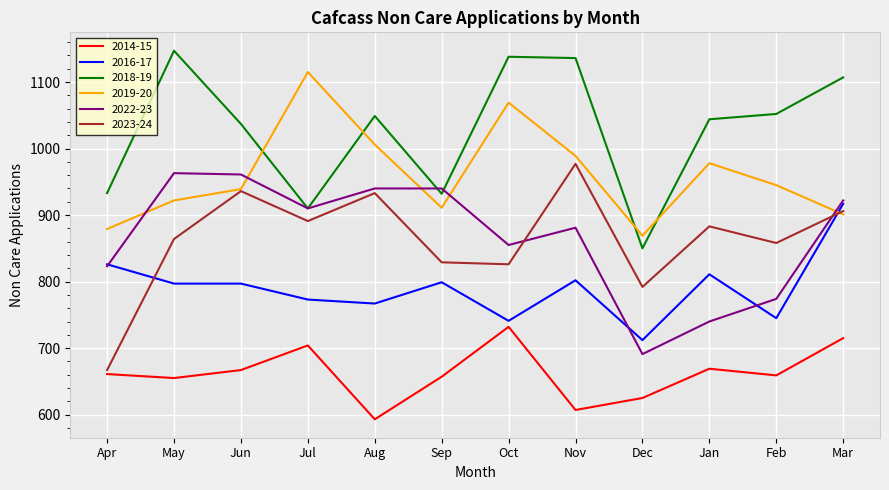

What value does the 2023-24 series have at May, to the nearest 5?

865